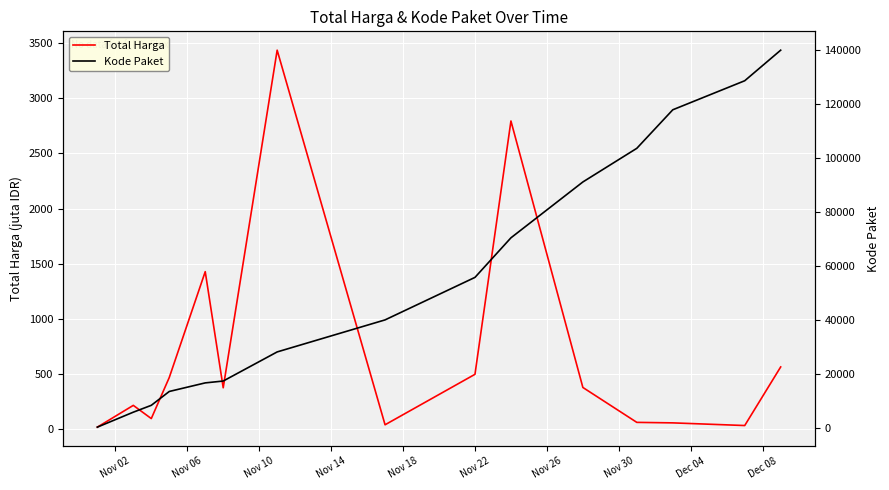

At how many categories does at least one series exceed 135520?

1